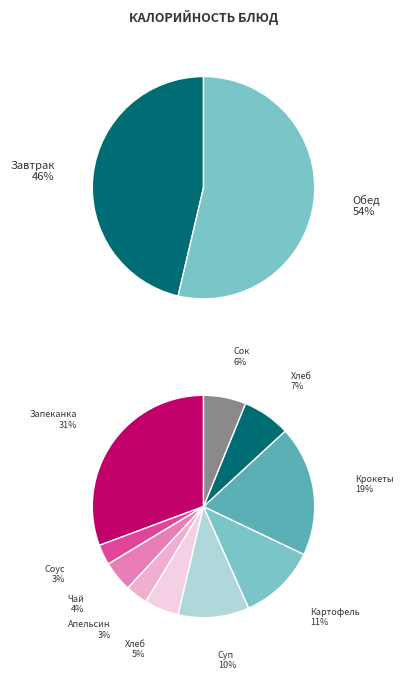

To the nearest percent, what is the average slice percentage?

10%